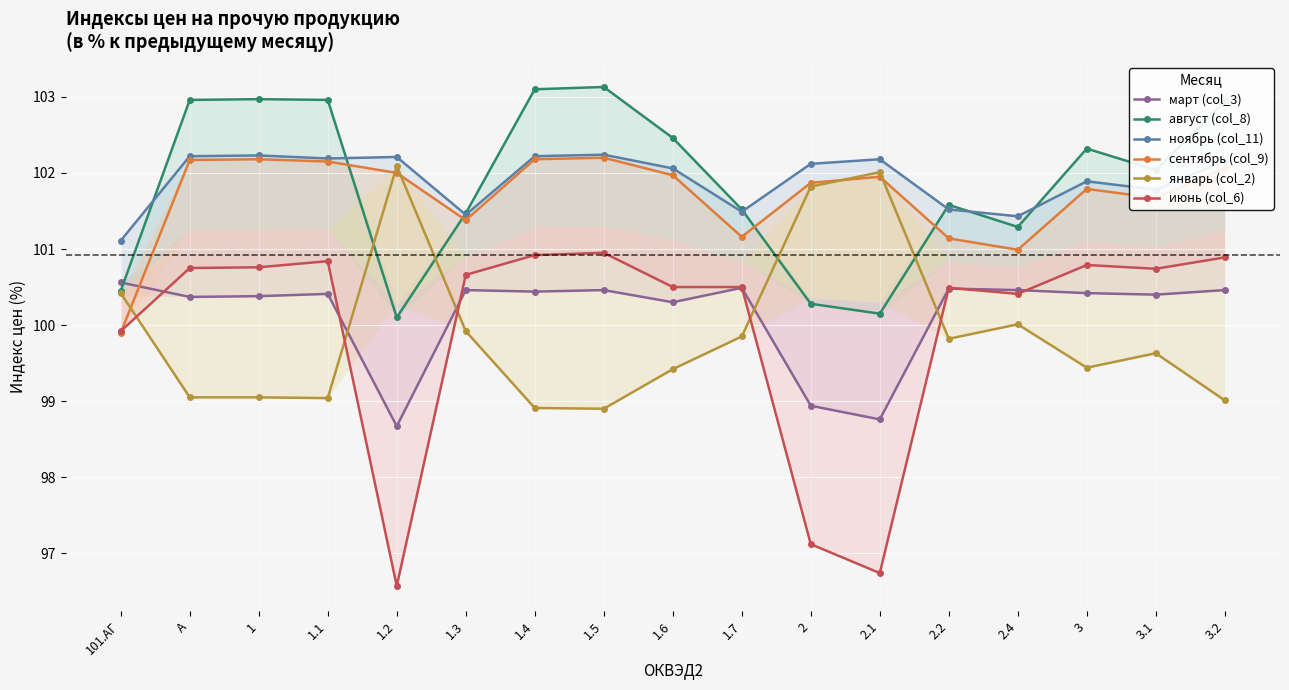

Is this an area chart (filled region under the line)?

No